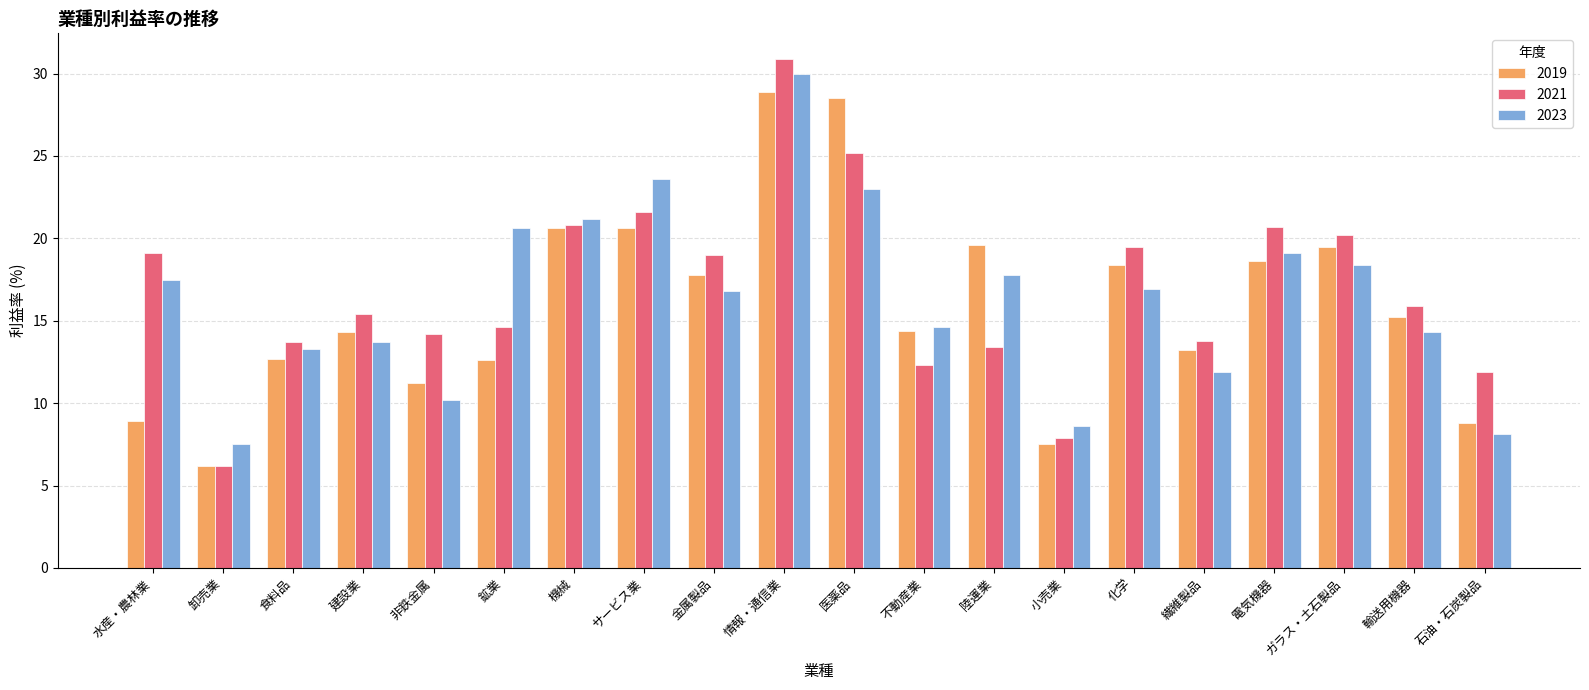

What is the value of the 2023 bar at the 12th from the left?

14.6